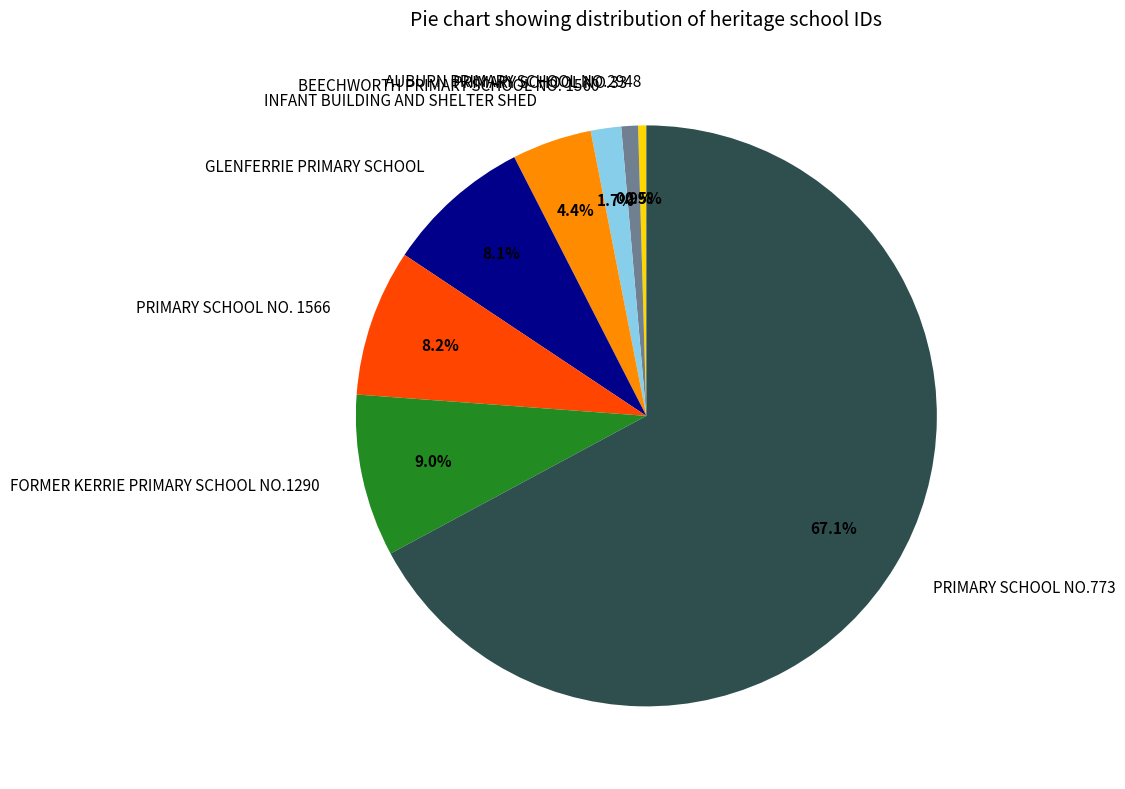

Which has a higher value, INFANT BUILDING AND SHELTER SHED or FORMER KERRIE PRIMARY SCHOOL NO.1290?

FORMER KERRIE PRIMARY SCHOOL NO.1290